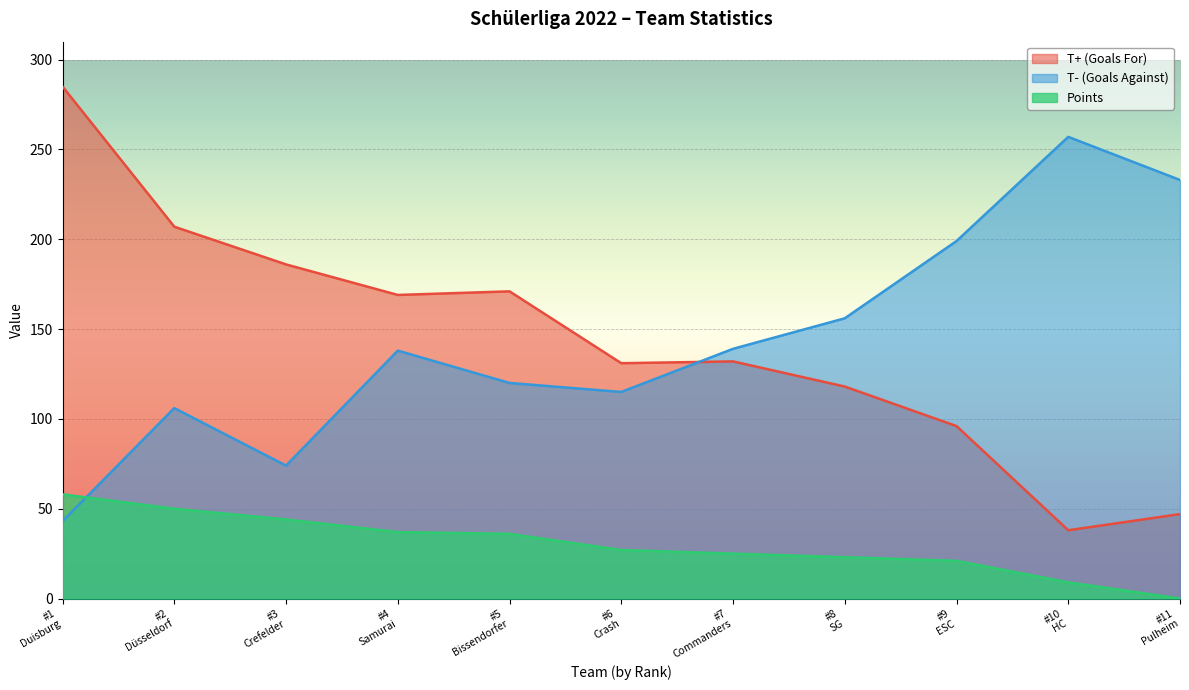

What is the maximum value for Points?

58